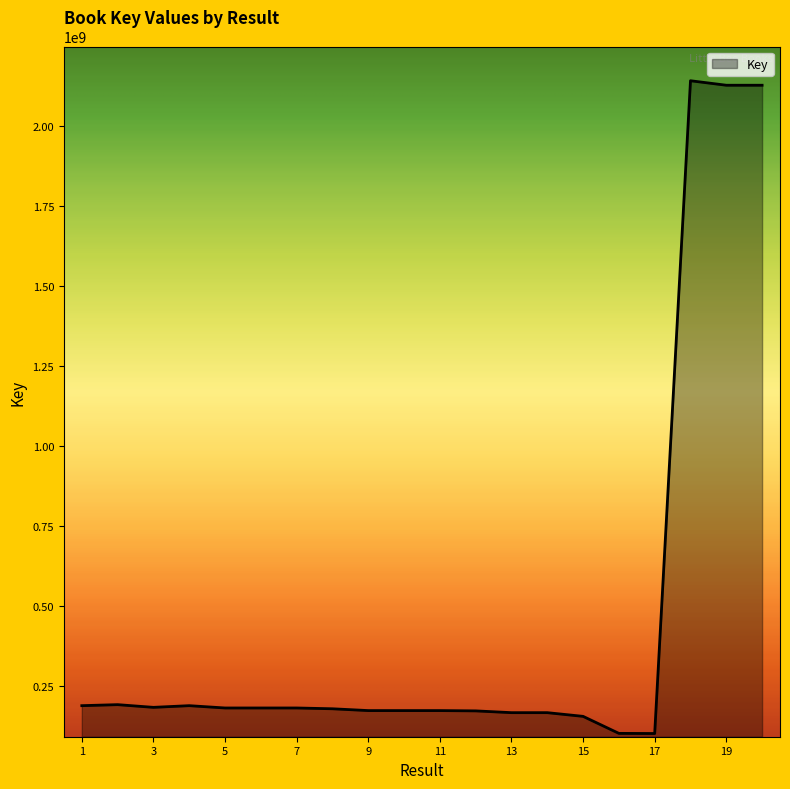

What is the average value?

461907267